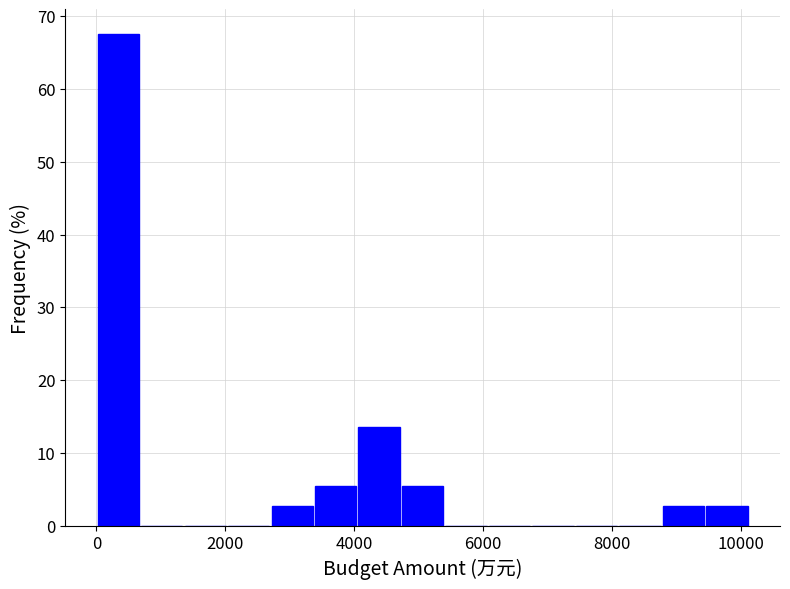

Read against the x-axis, roughly where is the centre of the tallest bar?

400